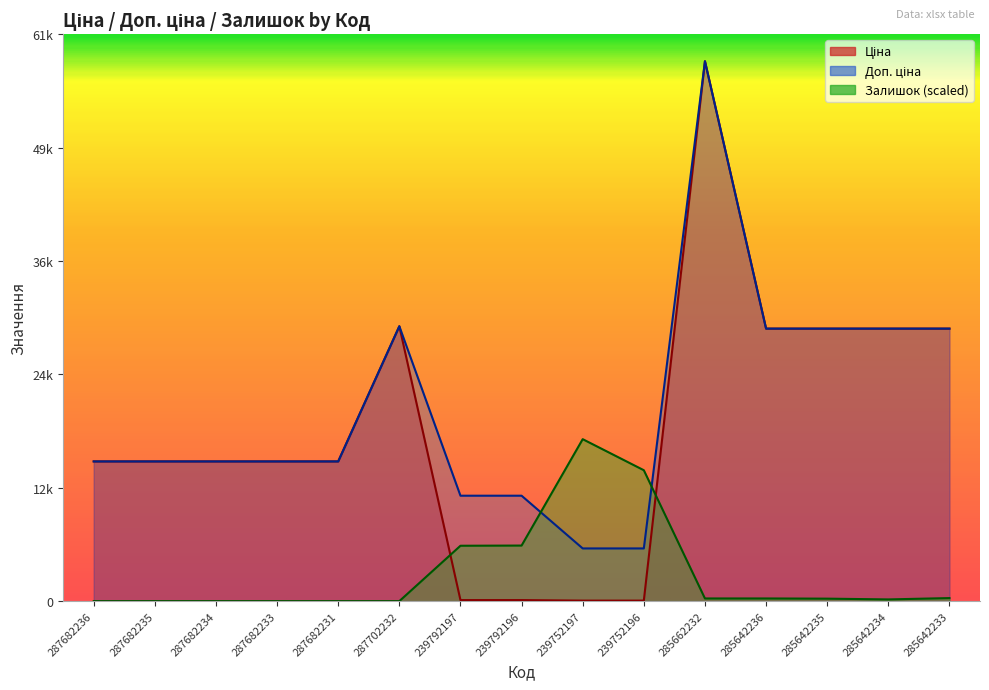

At which category is the sum across all series the highest?

285662232